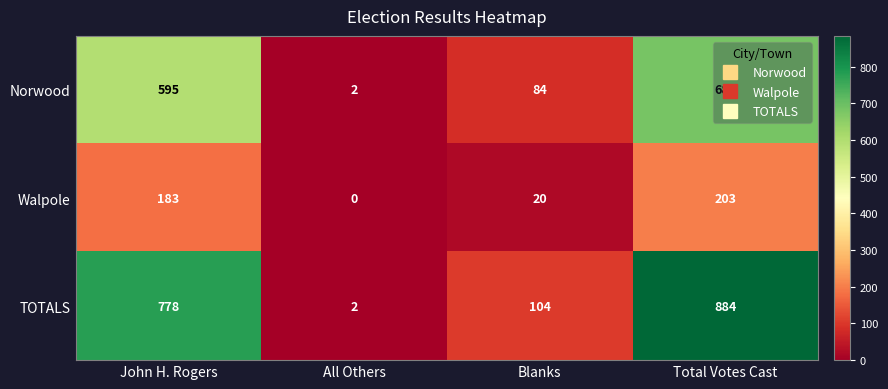

Which series has the largest range (max minus min)?

TOTALS